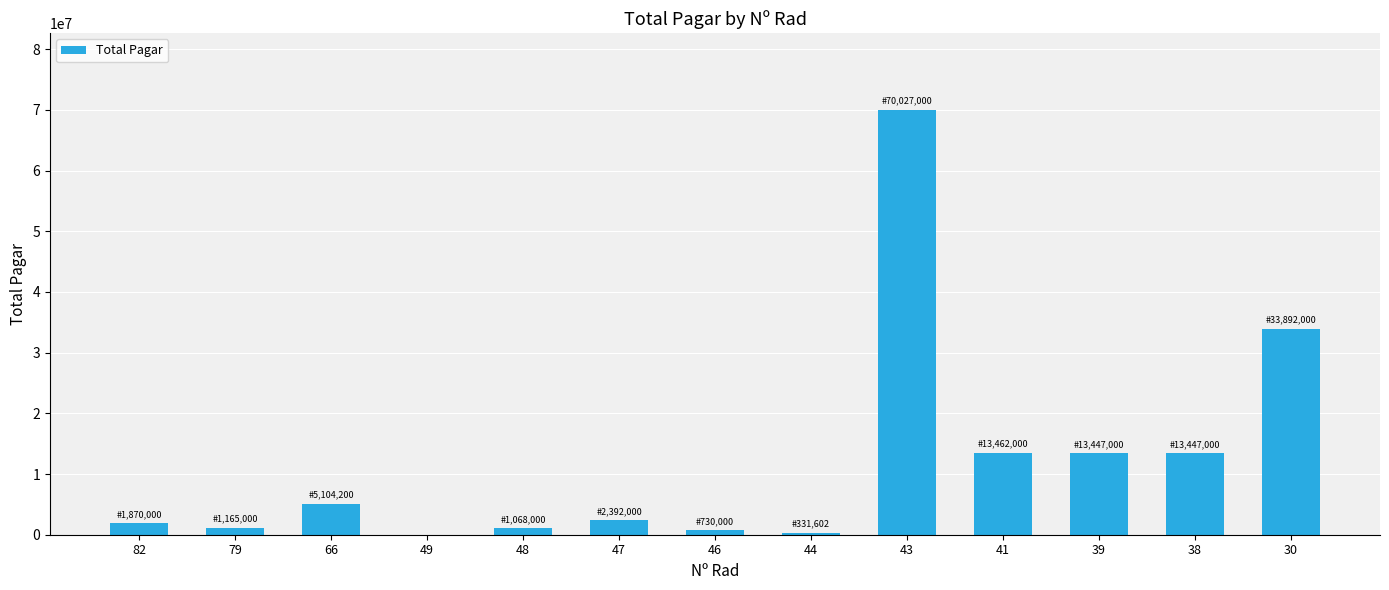

What is the ratio of the value at 38 to the value at 82?

7.2